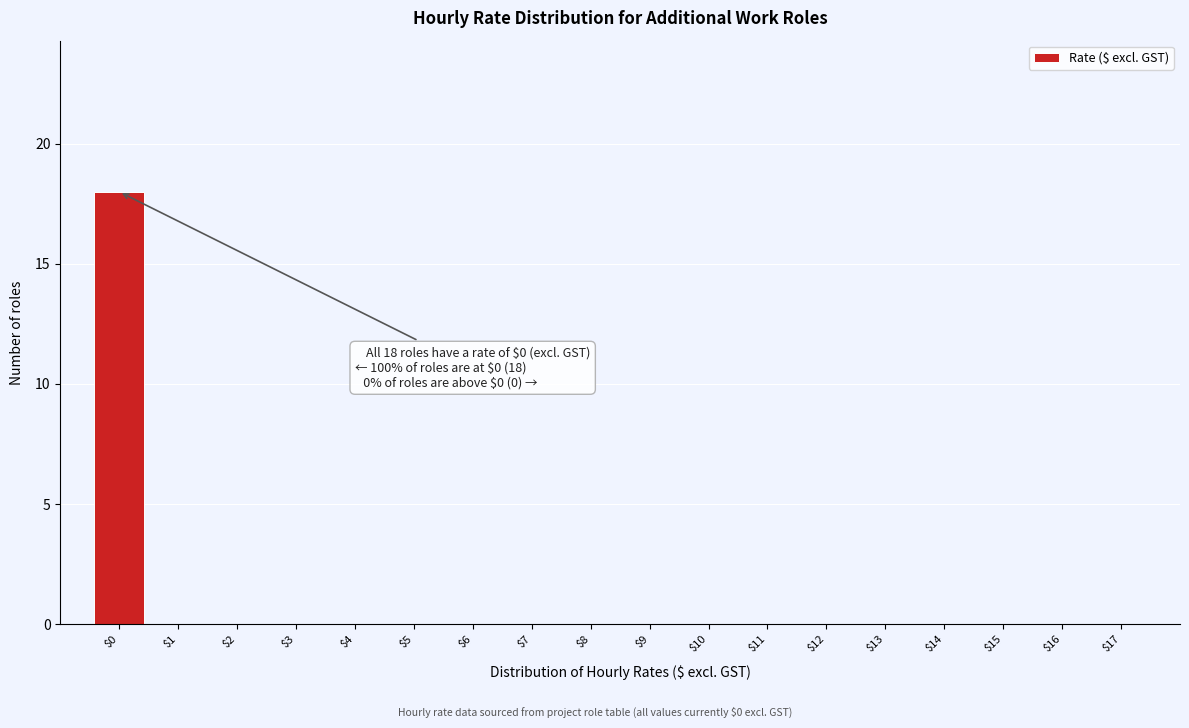

Over which range of the x-axis is the bar tallest?

-0.5 to 0.5